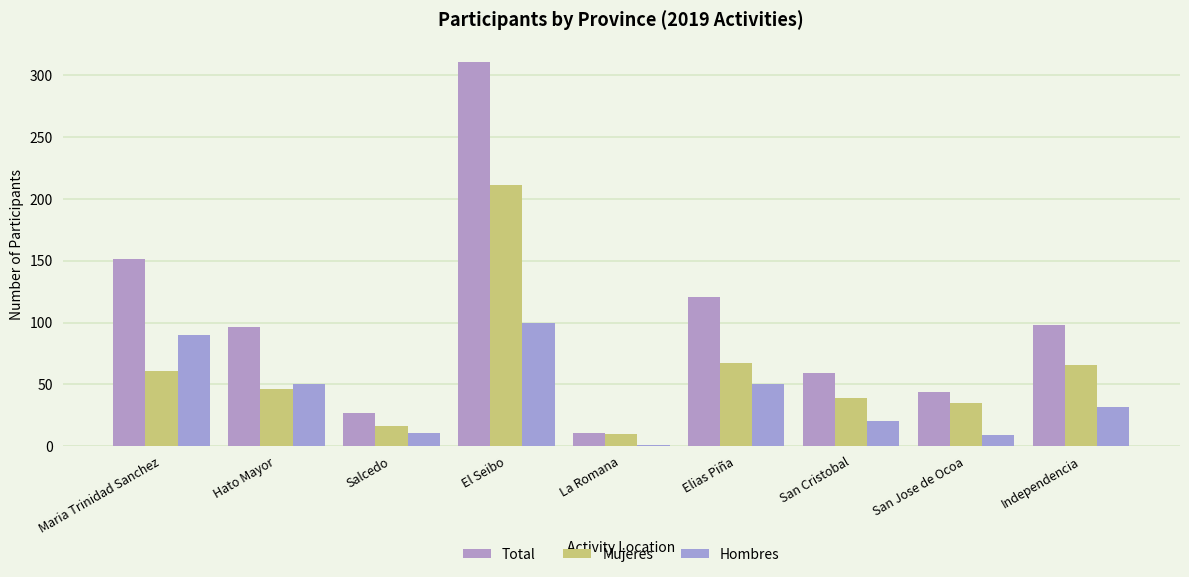

Reading right to left, list all the values displayed in this chart.

Total: Independencia=98	San Jose de Ocoa=44	San Cristobal=59	Elias Piña=121	La Romana=11	El Seibo=311	Salcedo=27	Hato Mayor=96	Maria Trinidad Sanchez=151
Mujeres: Independencia=66	San Jose de Ocoa=35	San Cristobal=39	Elias Piña=67	La Romana=10	El Seibo=211	Salcedo=16	Hato Mayor=46	Maria Trinidad Sanchez=61
Hombres: Independencia=32	San Jose de Ocoa=9	San Cristobal=20	Elias Piña=50	La Romana=1	El Seibo=100	Salcedo=11	Hato Mayor=50	Maria Trinidad Sanchez=90